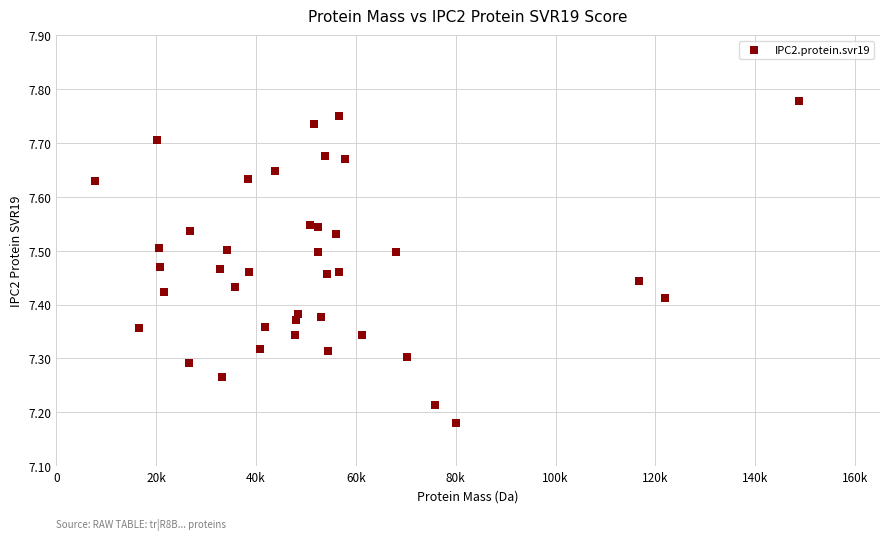

What is the range of Y values (max minus min)?

0.6